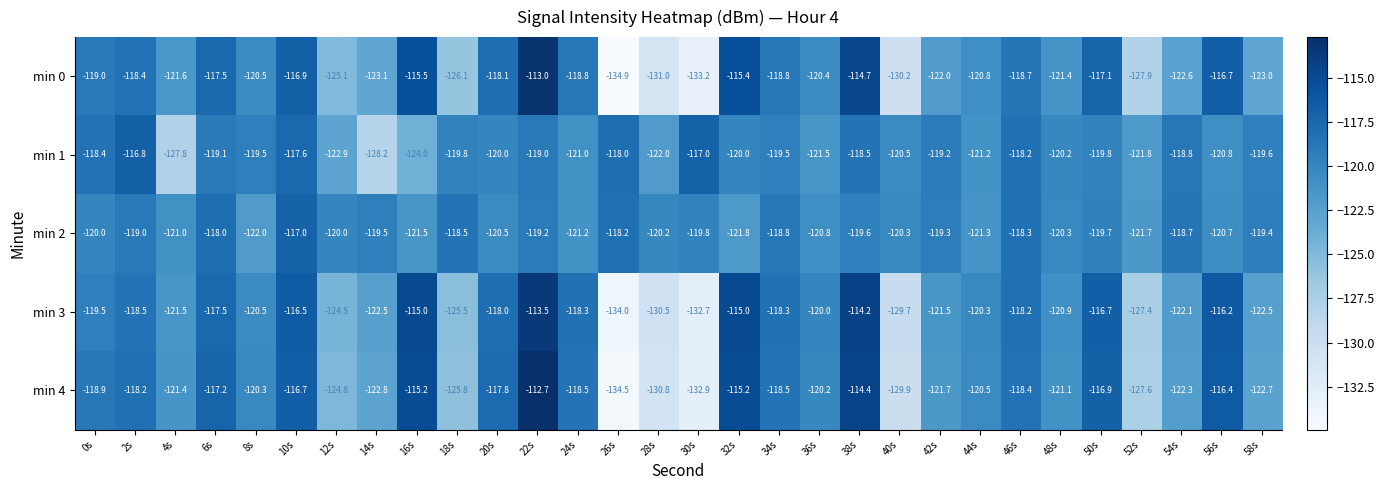

What is the maximum value shown in the chart?

-112.7